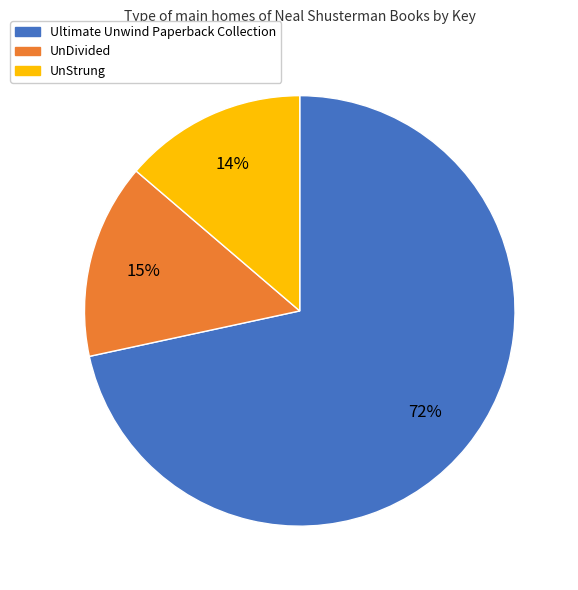

How many segments does this pie chart have?

3